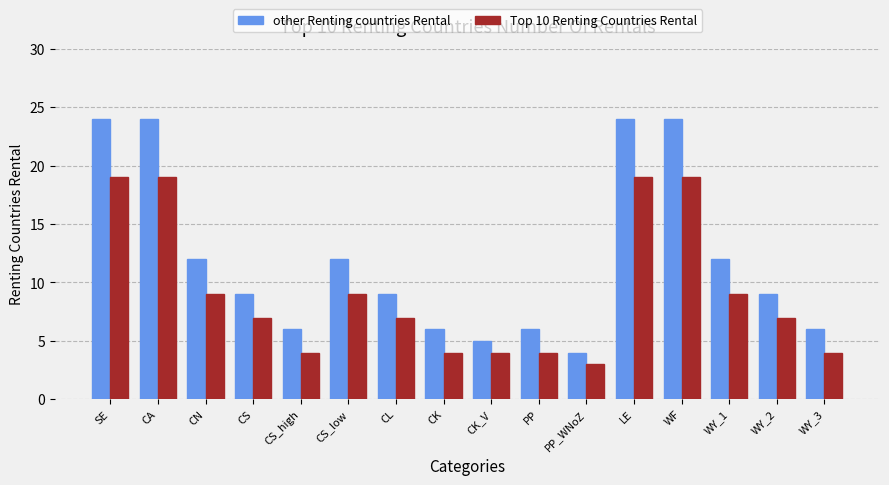

The value of Top 10 Renting Countries Rental at CA is 19. True or false?

True